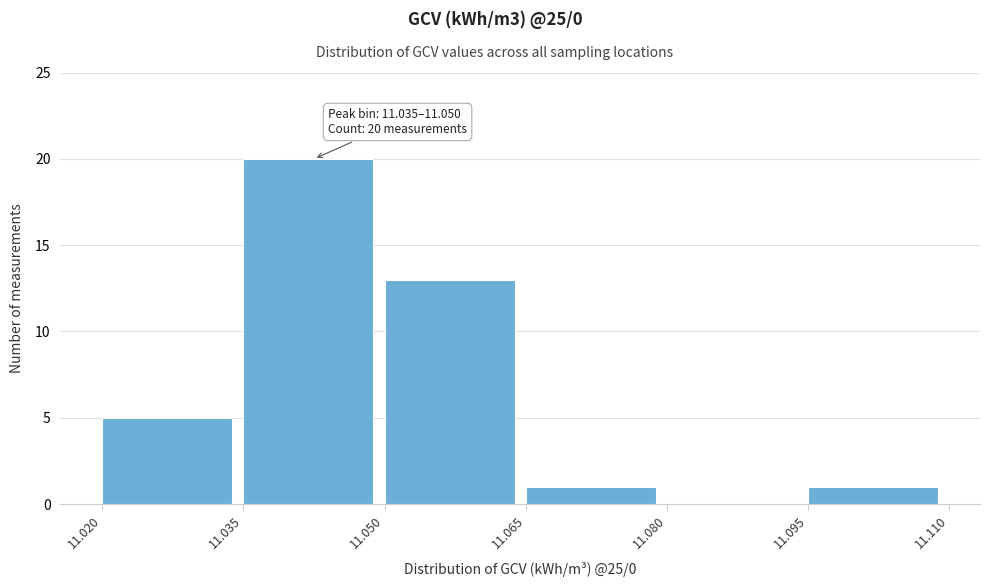

Over which range of the x-axis is the bar tallest?

11.035 to 11.050